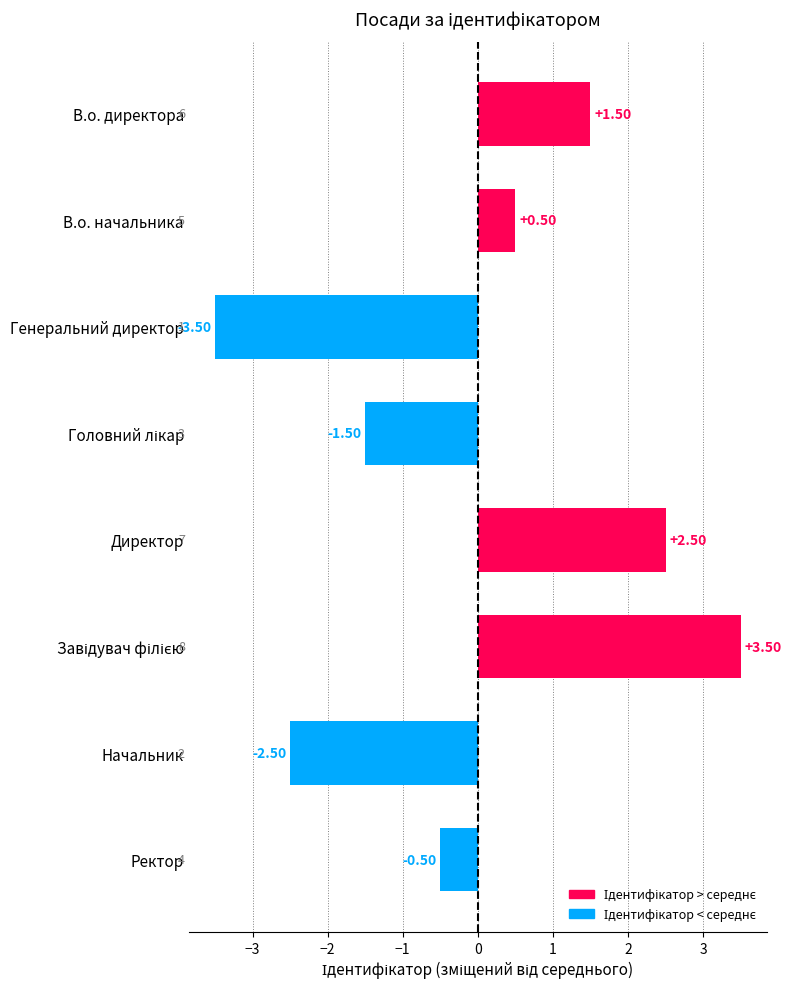

What is the label of the 1st bar from the top?

В.о. директора